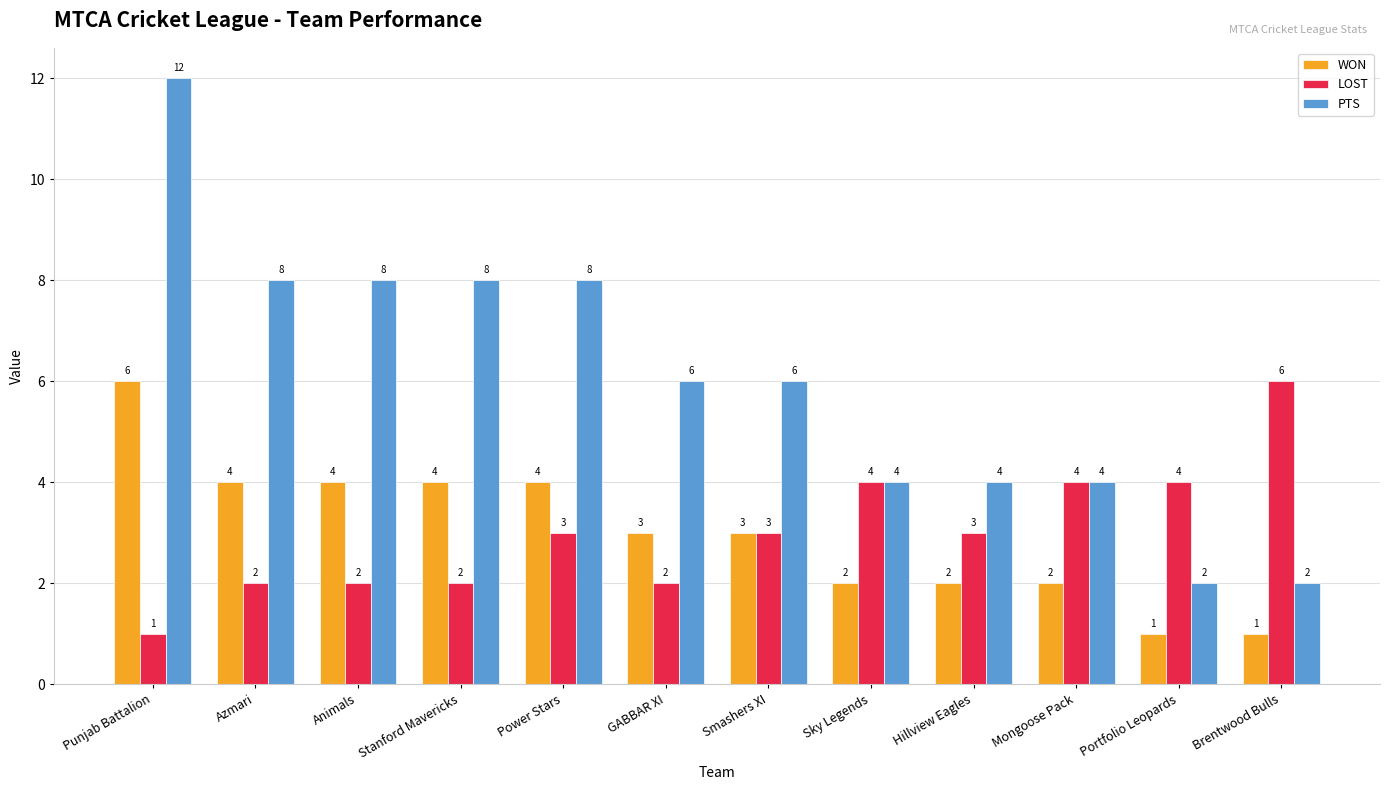

What is the difference between the highest and lowest values at Animals?

6